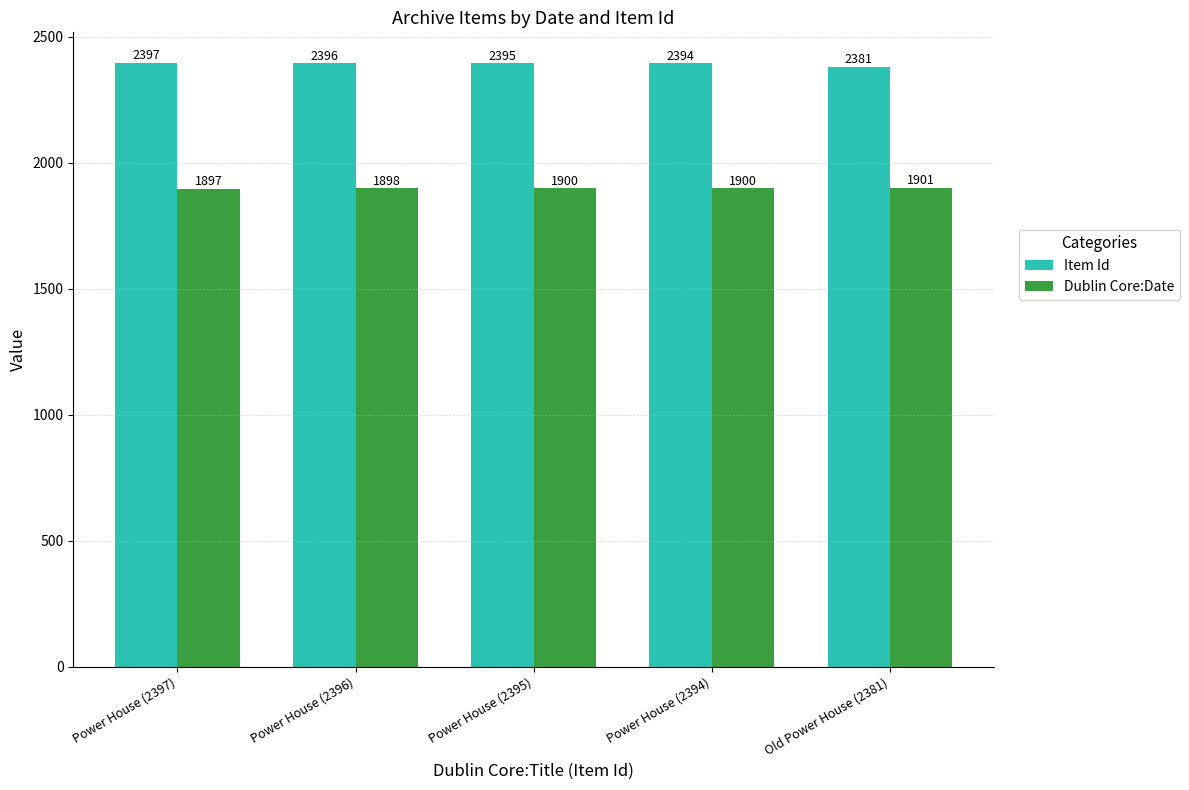

What are all the series names shown in the legend?

Item Id, Dublin Core:Date